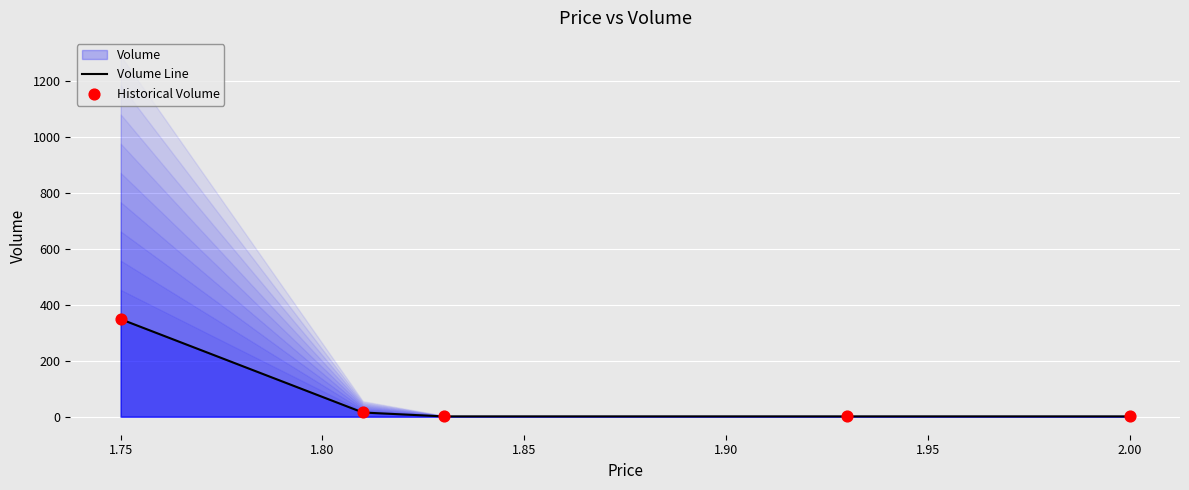

What is the maximum value for Volume Line?

349